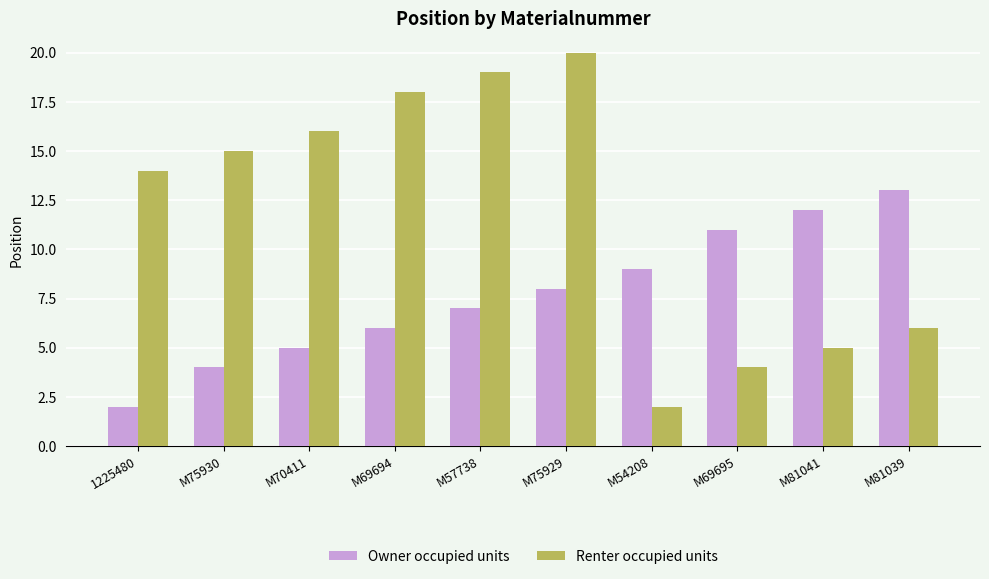

What is the greatest value displayed?

20